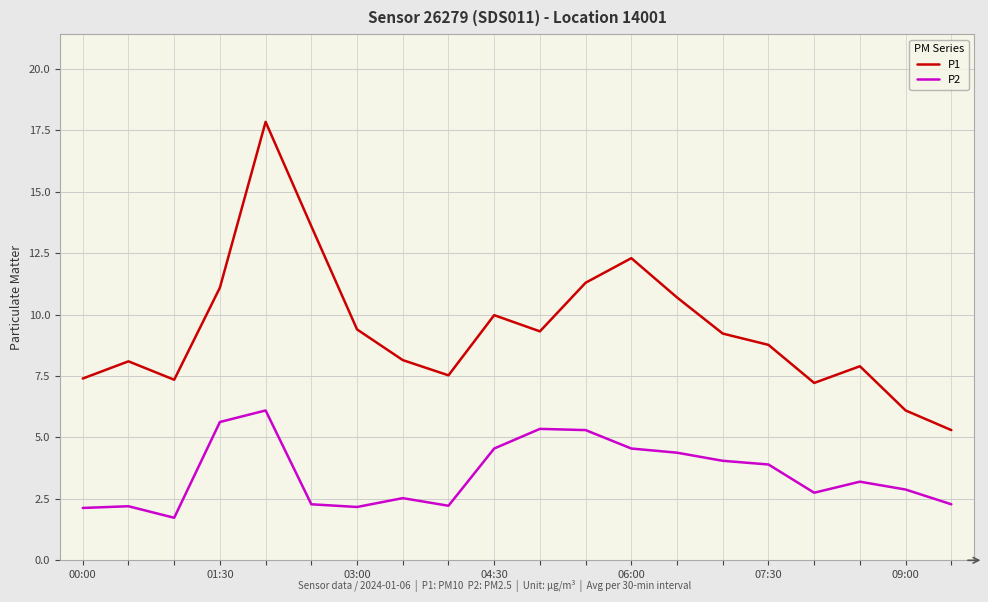

Which series has the largest range (max minus min)?

P1